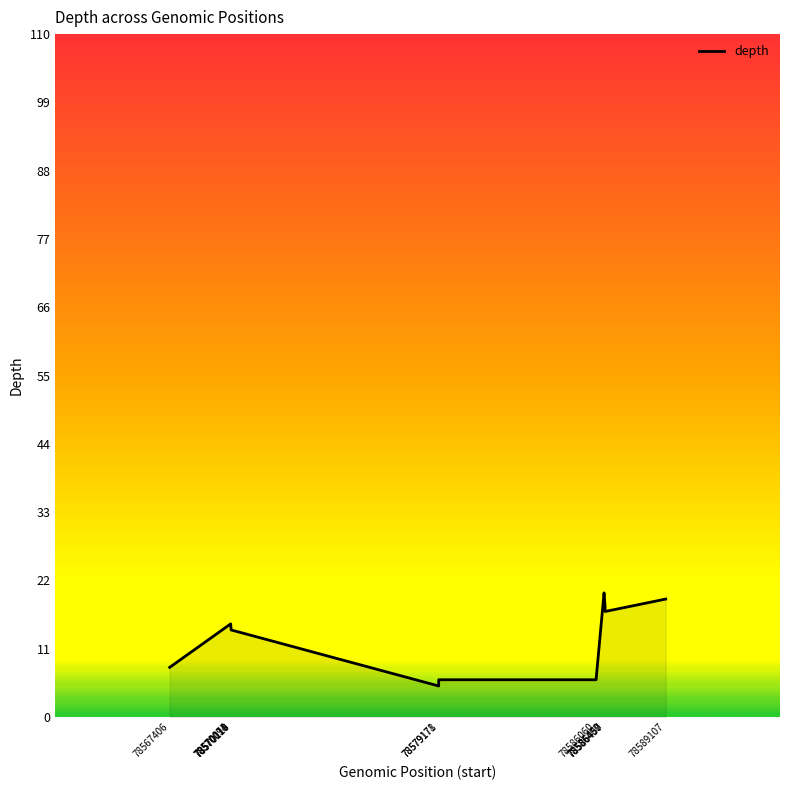

What value does the data have at 78579178, to the nearest 5?

5